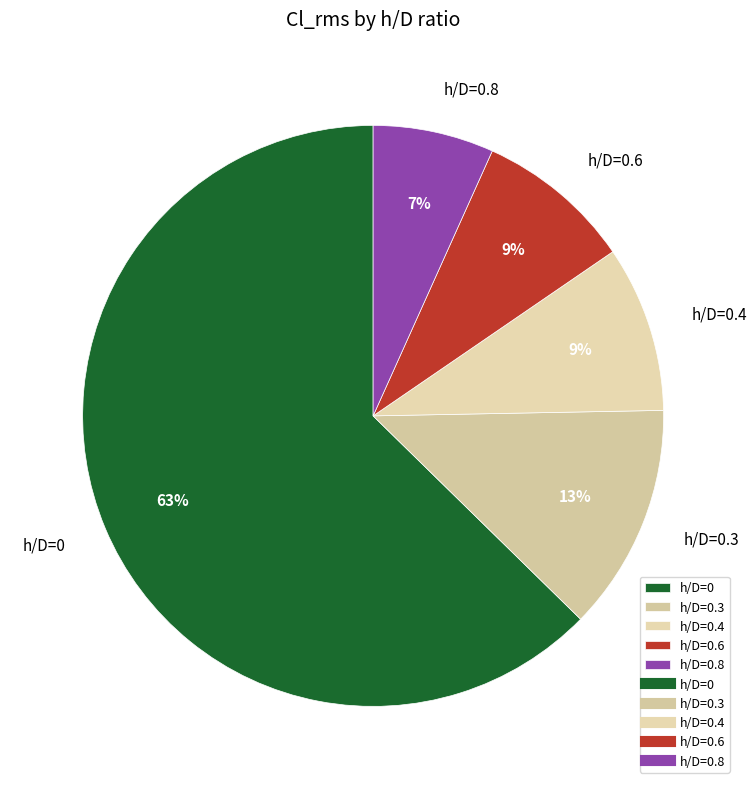

Do h/D=0.3 and h/D=0 together represent more than half of the pie?

Yes